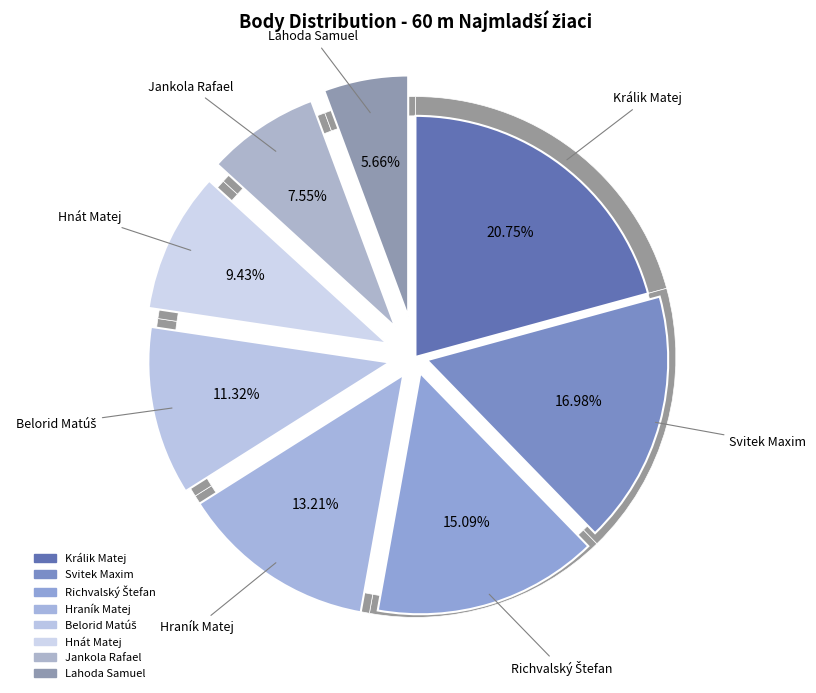

What percentage is NOT represented by Hraník Matej?

86.8%